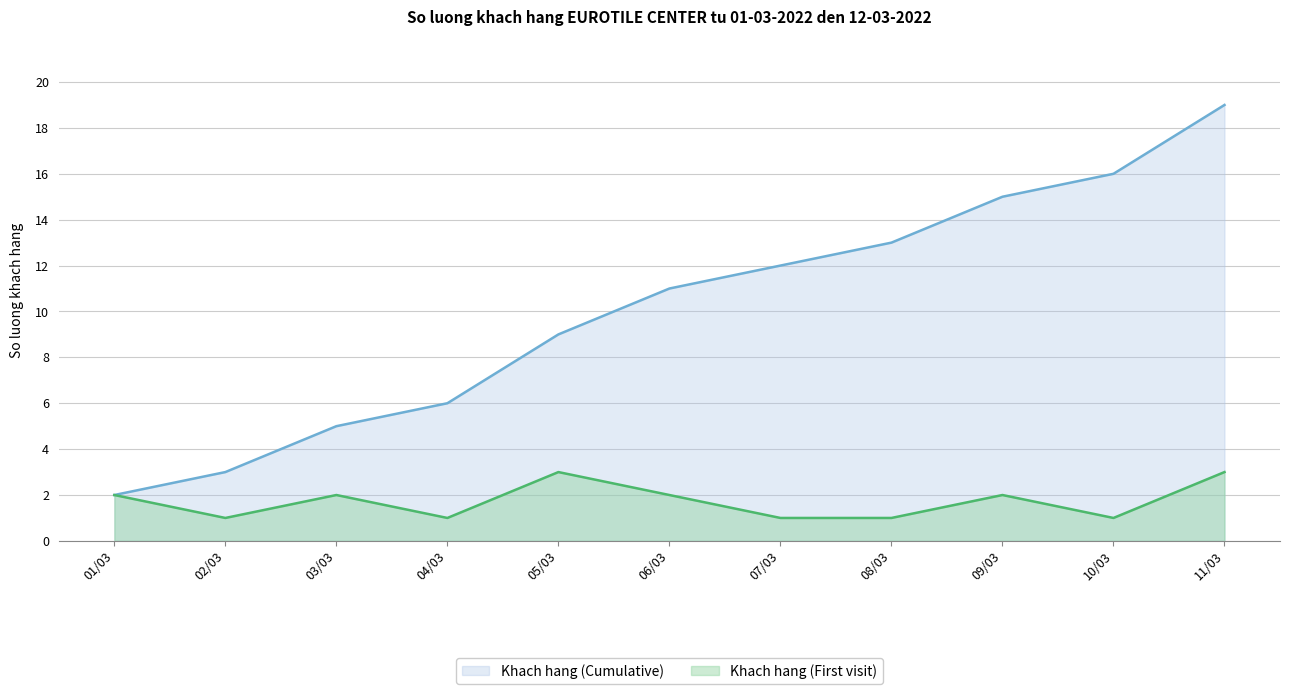

What position from the right is 09/03?

3